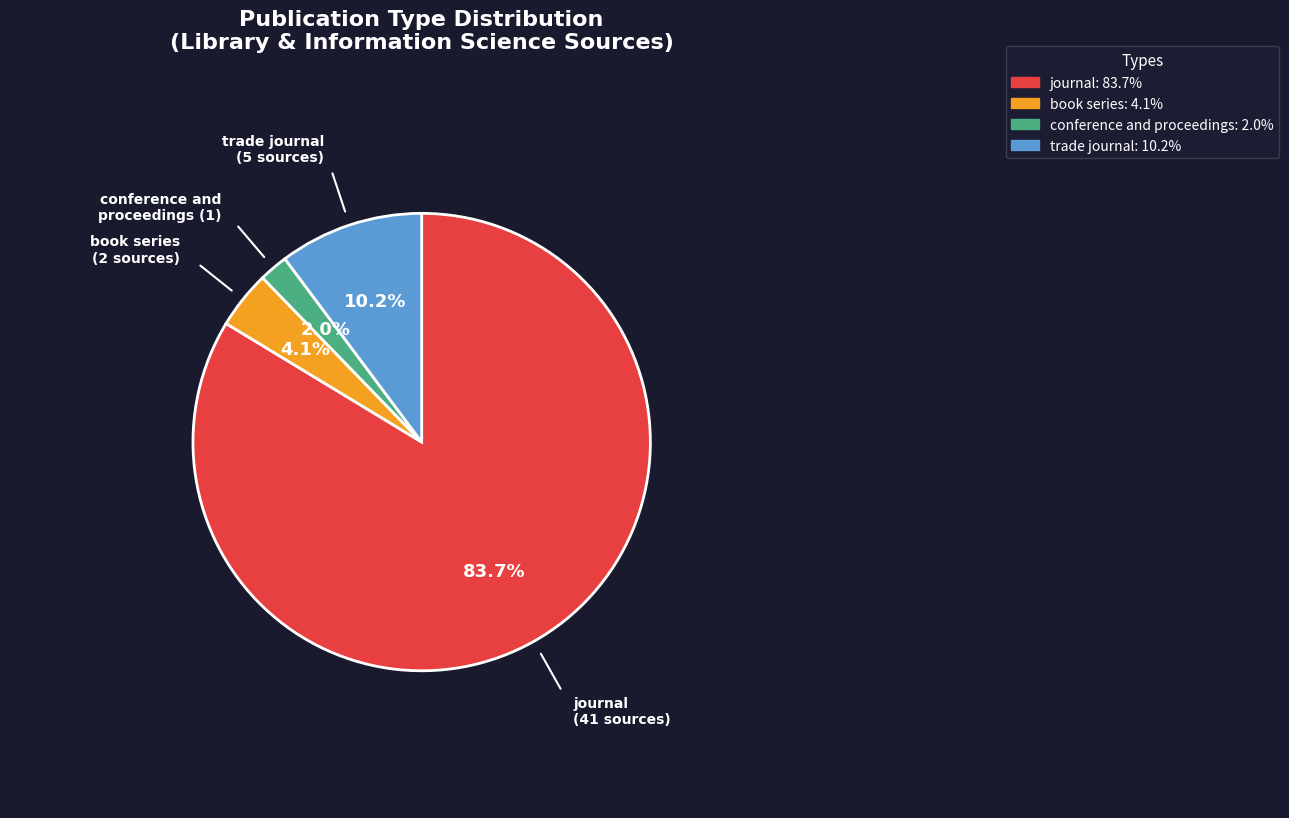

To the nearest percent, what is the difference between the largest and smallest slice percentages?

82%